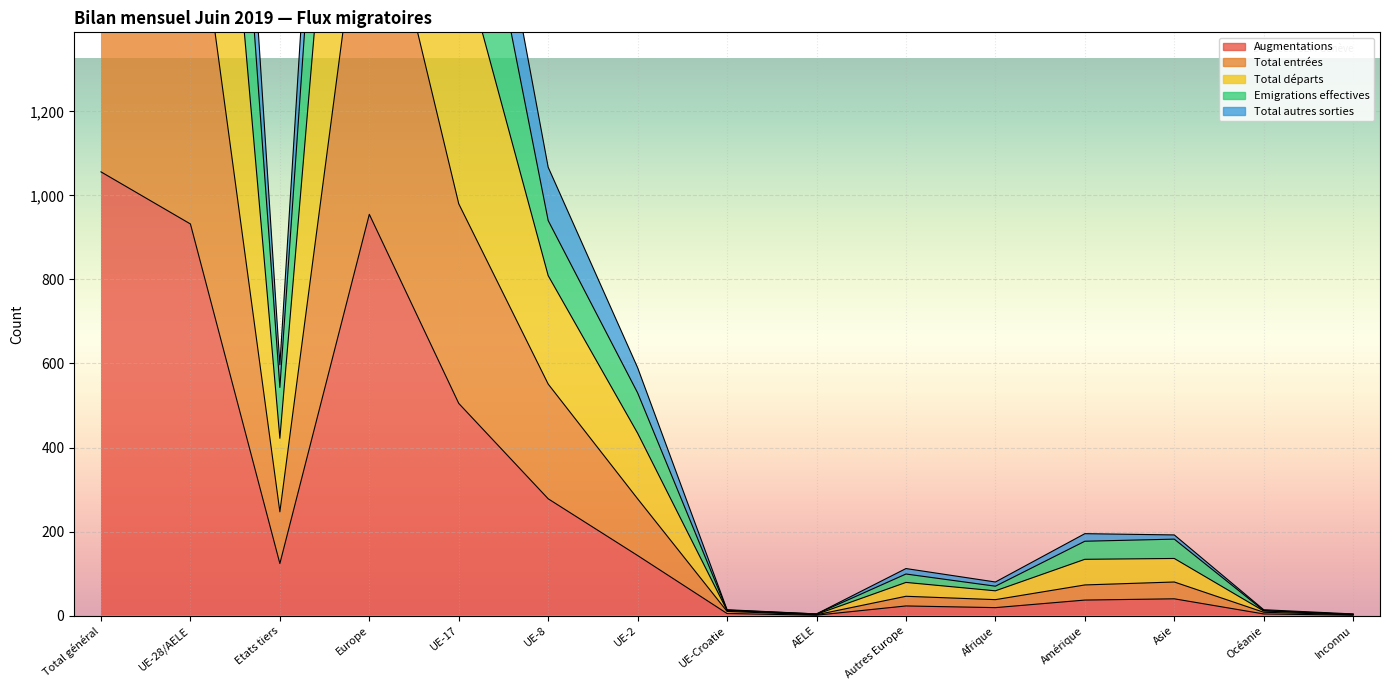

What position from the right is UE-2?

9